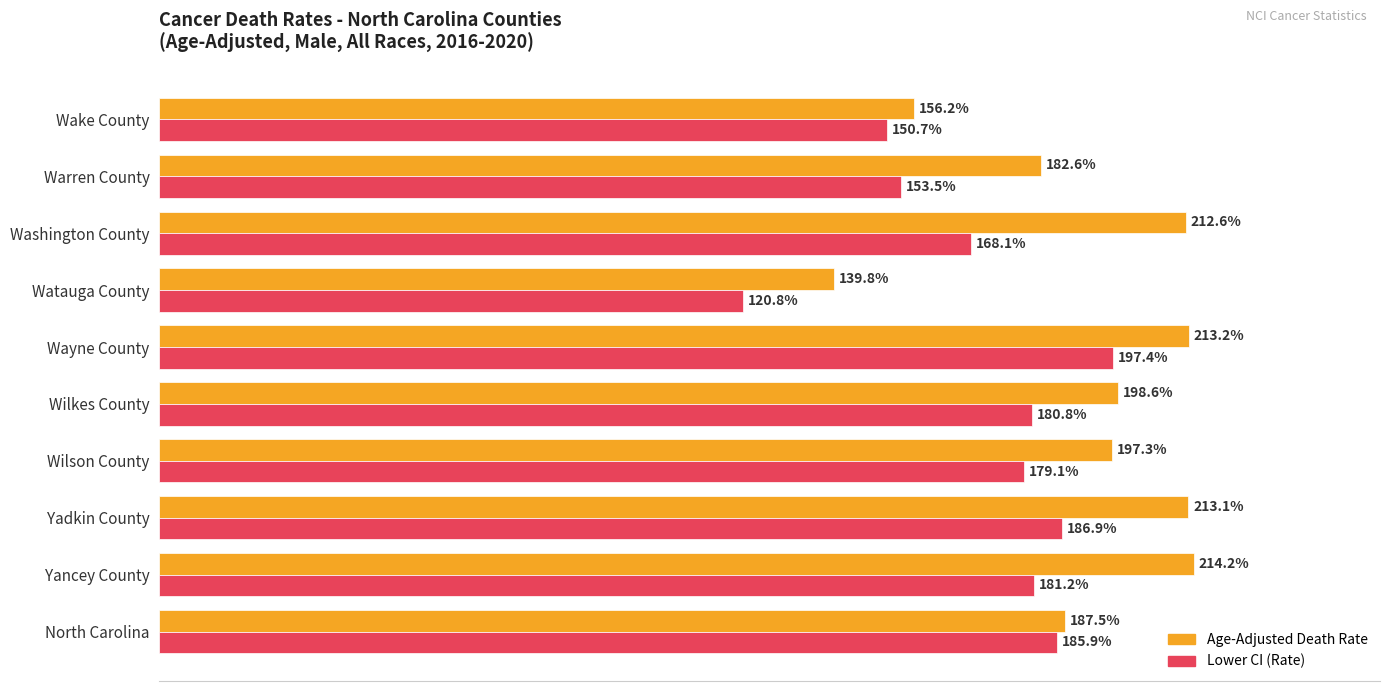

Rank the categories by Age-Adjusted Death Rate value from highest to lowest.

Yancey County, Wayne County, Yadkin County, Washington County, Wilkes County, Wilson County, North Carolina, Warren County, Wake County, Watauga County